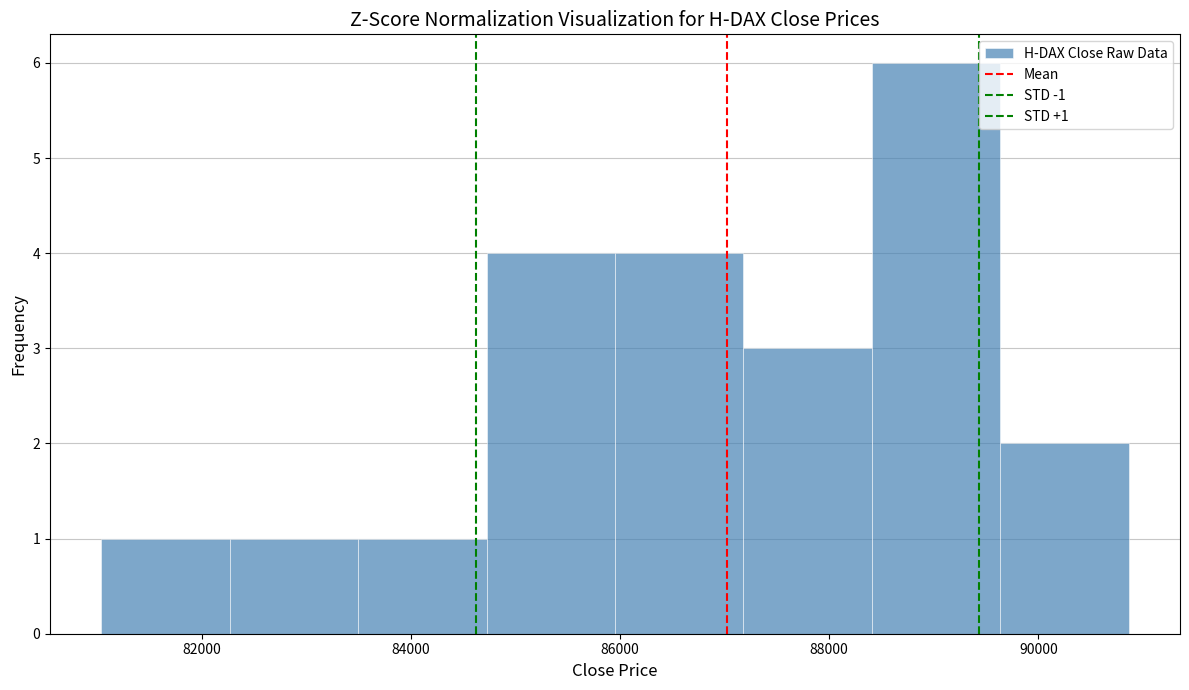

Over which range of the x-axis is the bar tallest?

88400 to 89600